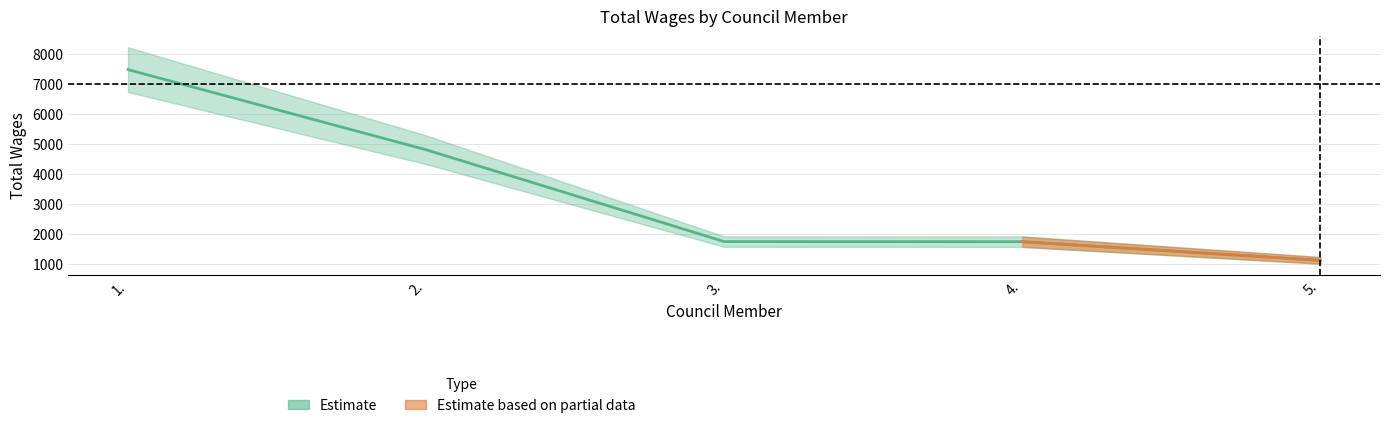

Which label corresponds to the smallest value in the chart?

5.